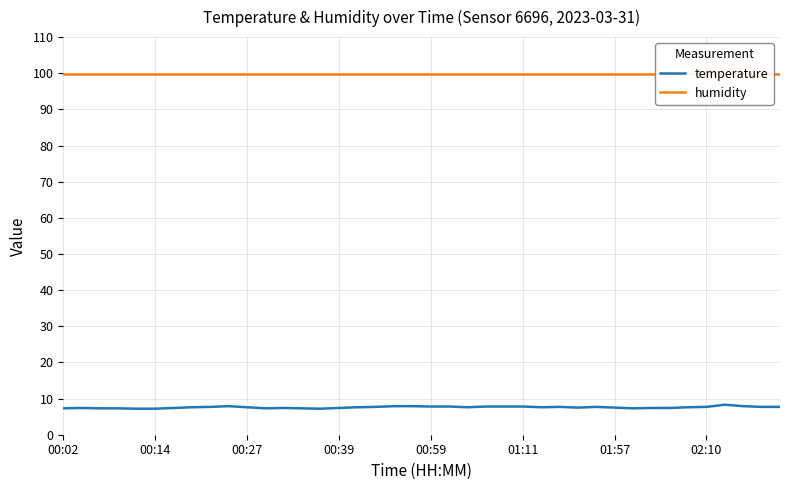

What is the minimum value for temperature?

7.2